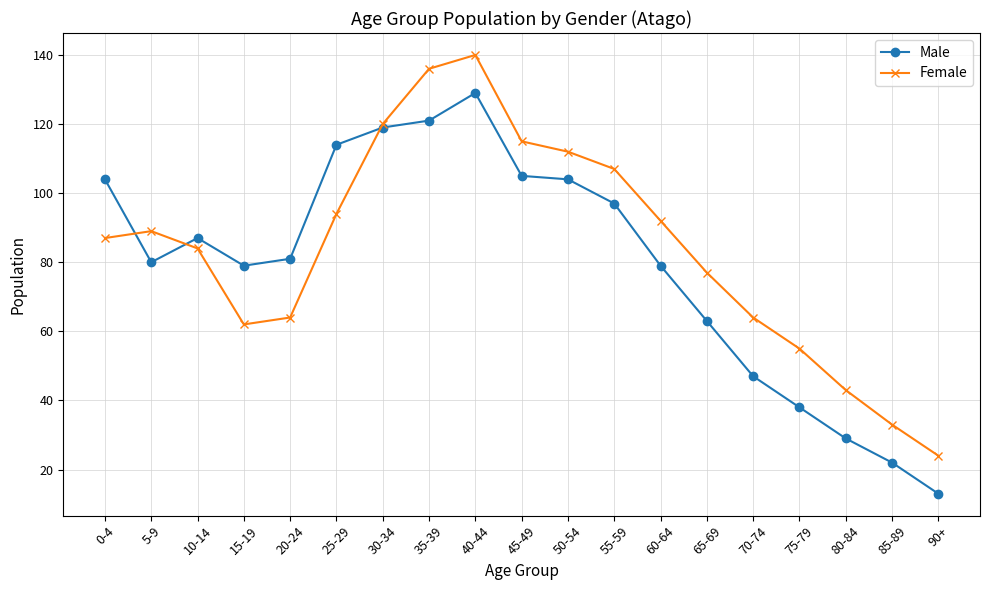

Reading left to right, list all the values displayed in this chart.

Male: 104	80	87	79	81	114	119	121	129	105	104	97	79	63	47	38	29	22	13
Female: 87	89	84	62	64	94	120	136	140	115	112	107	92	77	64	55	43	33	24